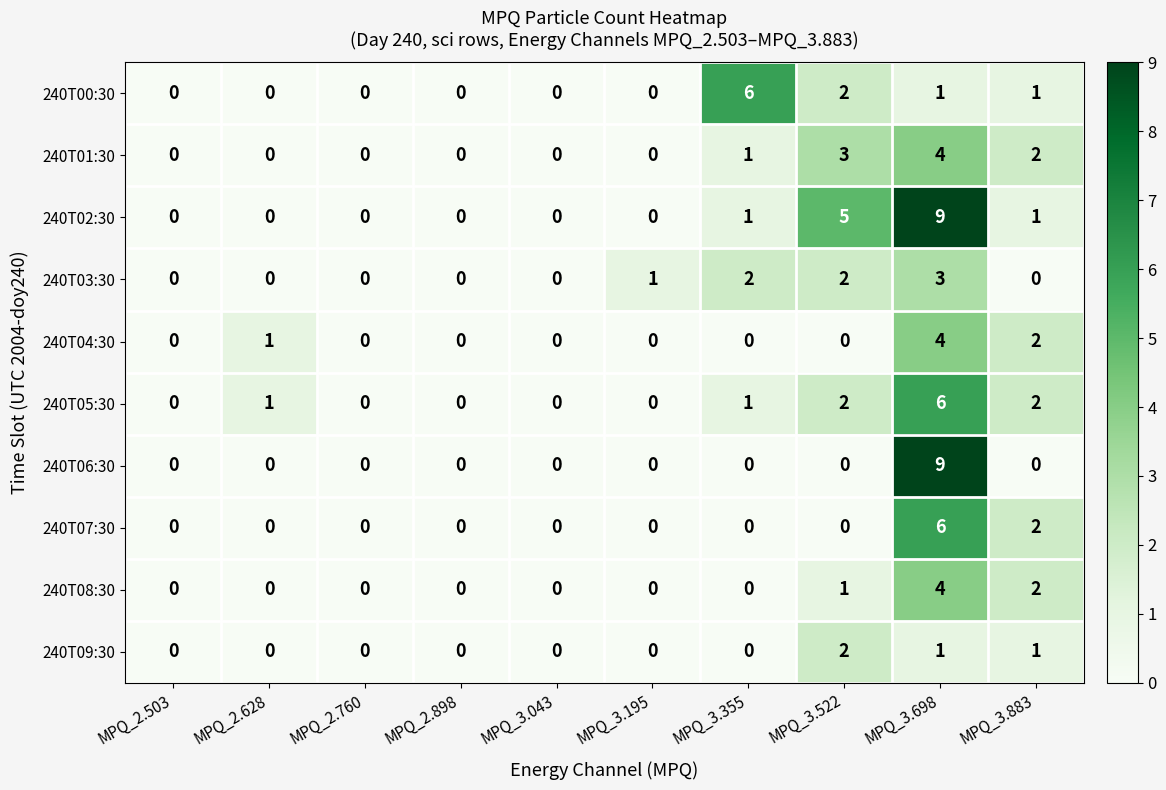

Which series has the largest total across all categories?

240T02:30